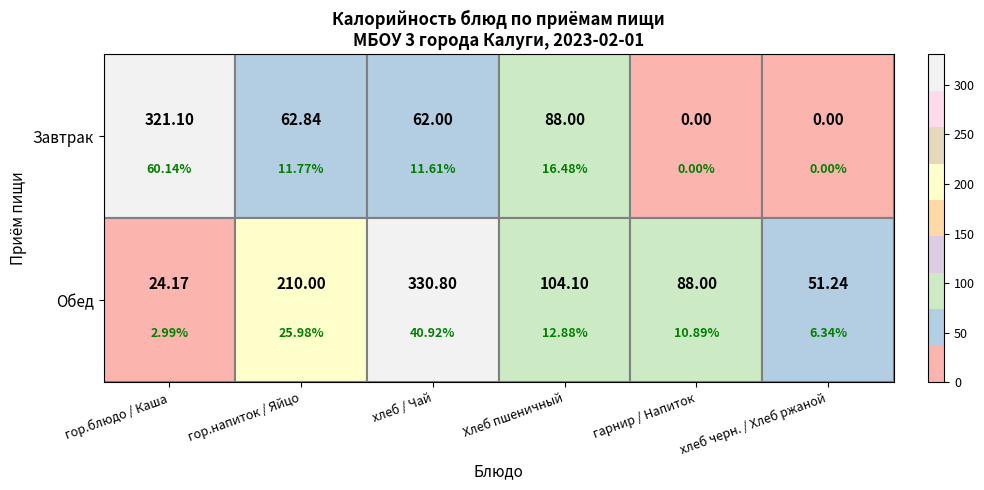

What is the highest value of the Обед series?

330.8